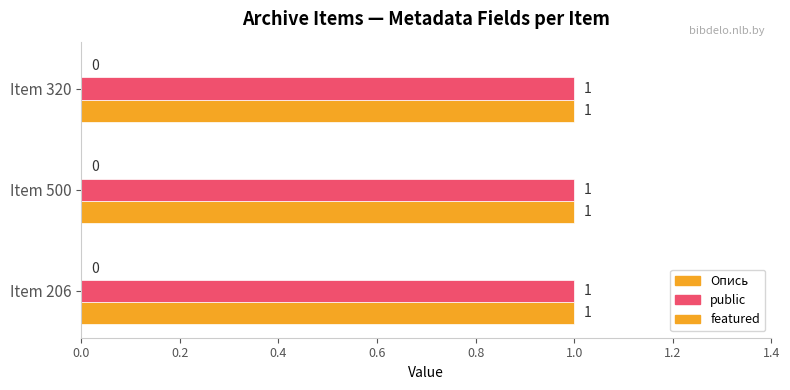

Which label corresponds to the largest value in the chart?

206